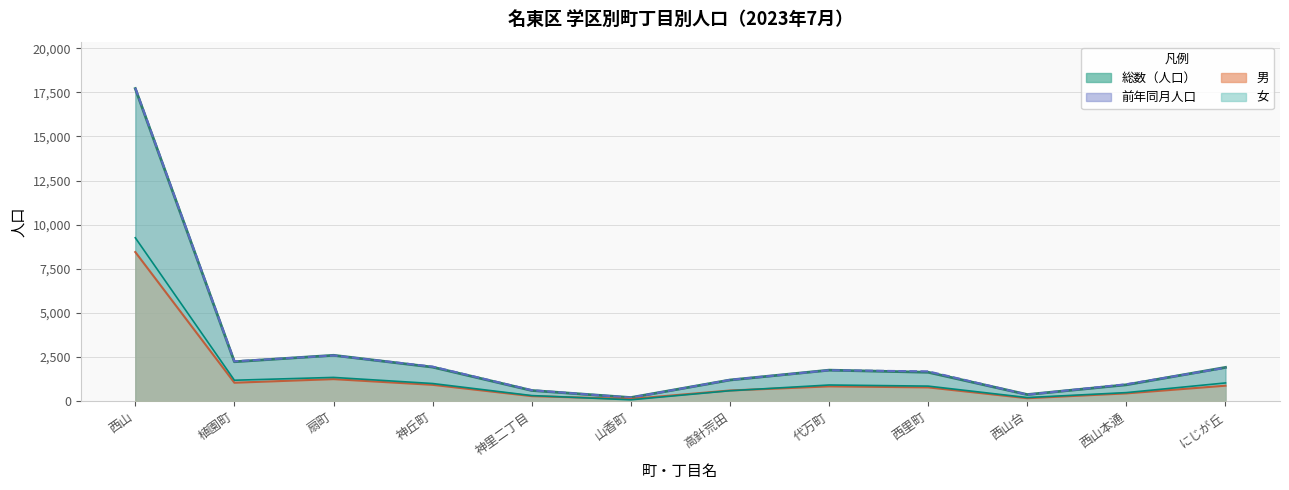

At which label does 総数（人口） first exceed 1760?

西山